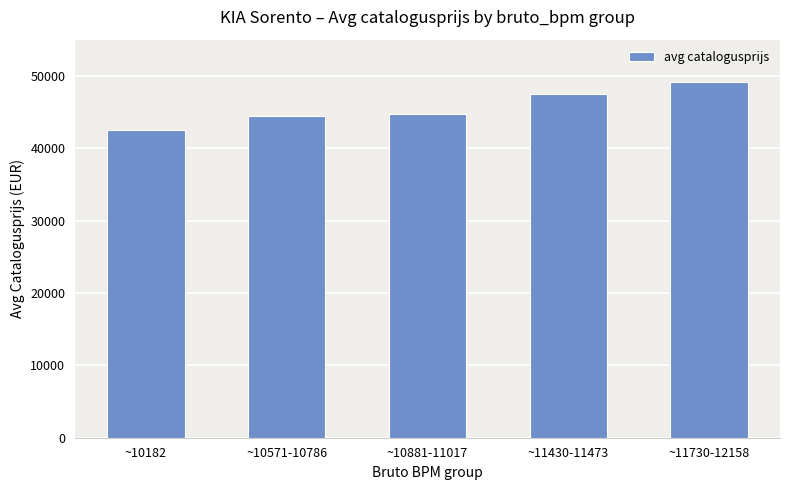

What is the smallest value displayed?

42455